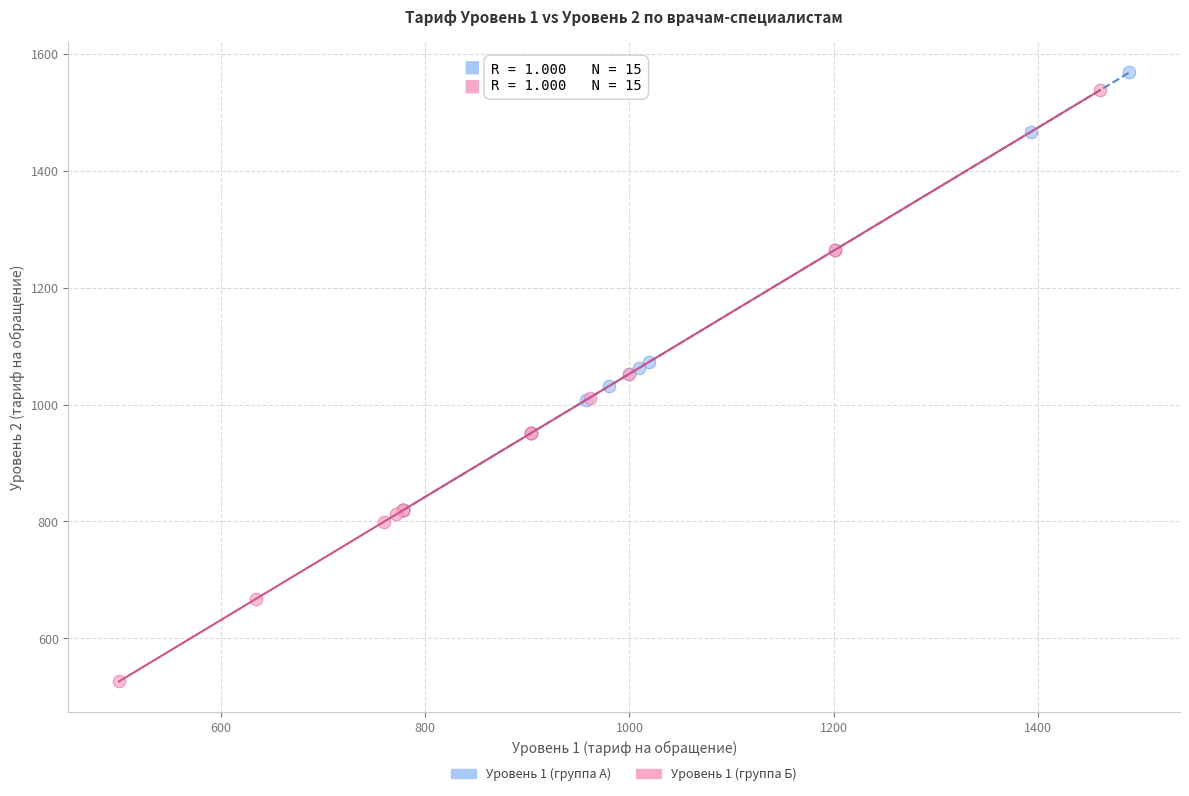

Which series contains the lowest Y value?

Уровень 1 (группа Б)